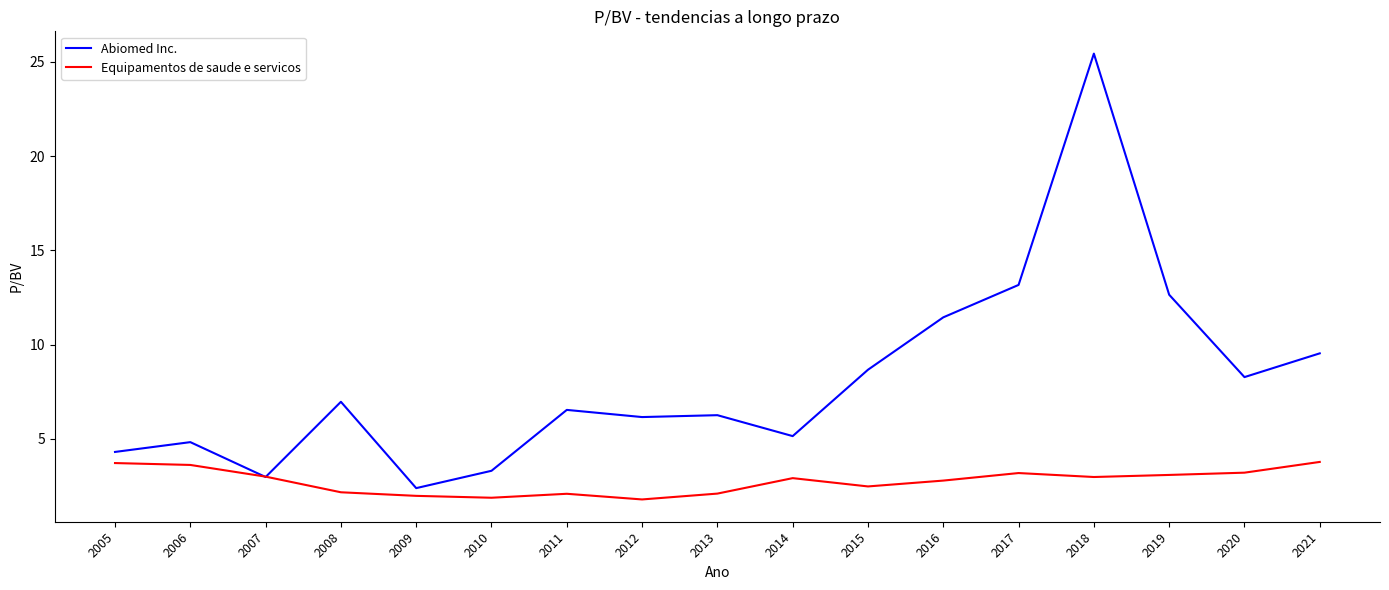

Which series has the widest spread of values?

Abiomed Inc.